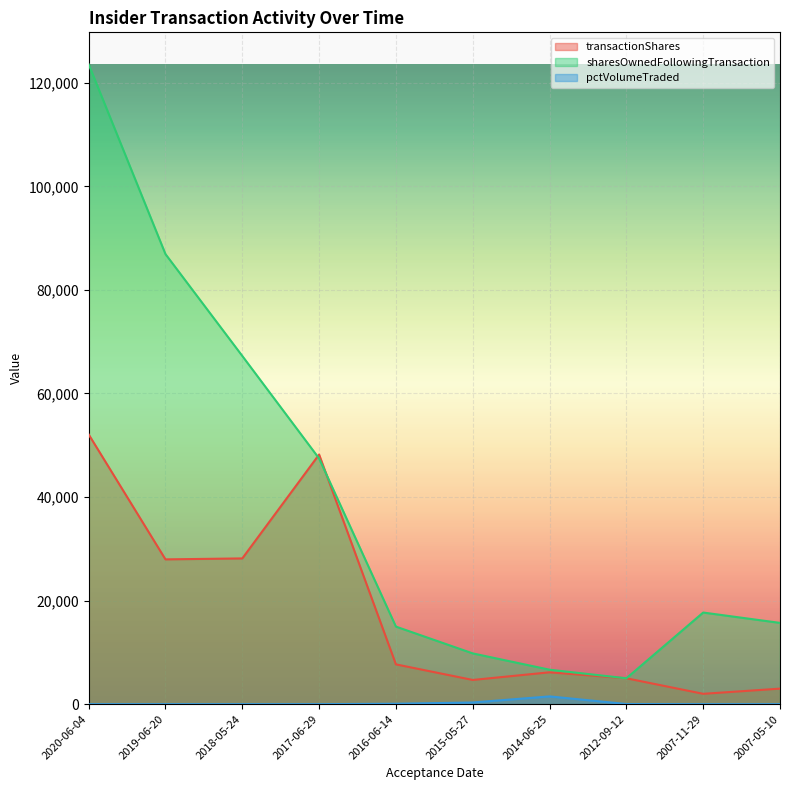

What is the label of the 6th point from the left?

2015-05-27